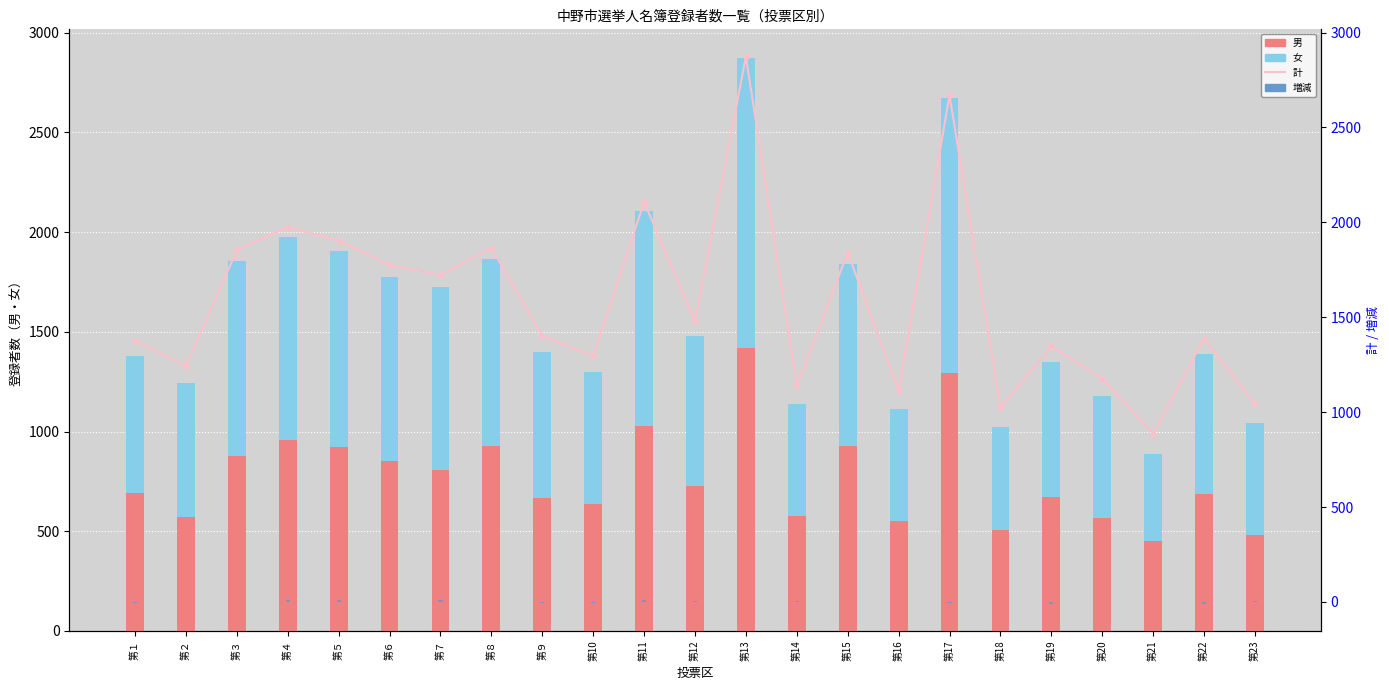

What is the total value across all series at 第21?

1773